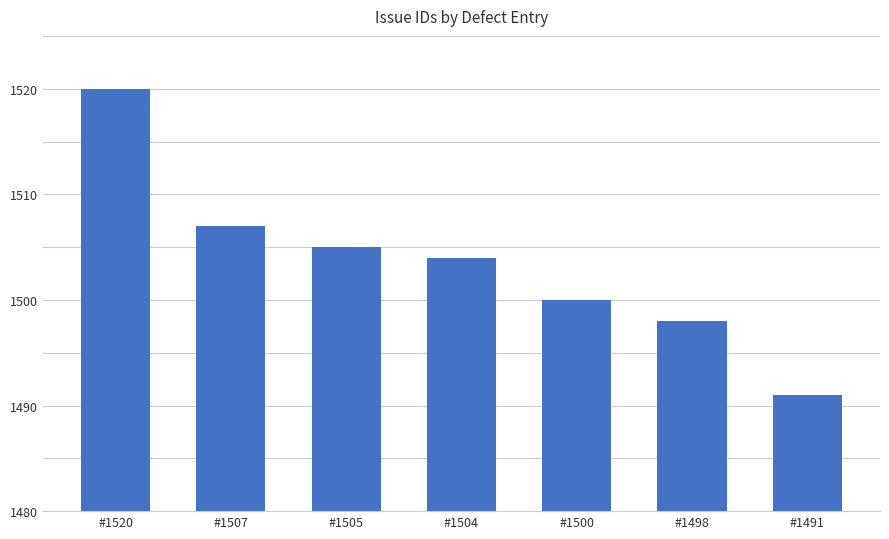

True or false: the data shows 1504 at #1504.

True